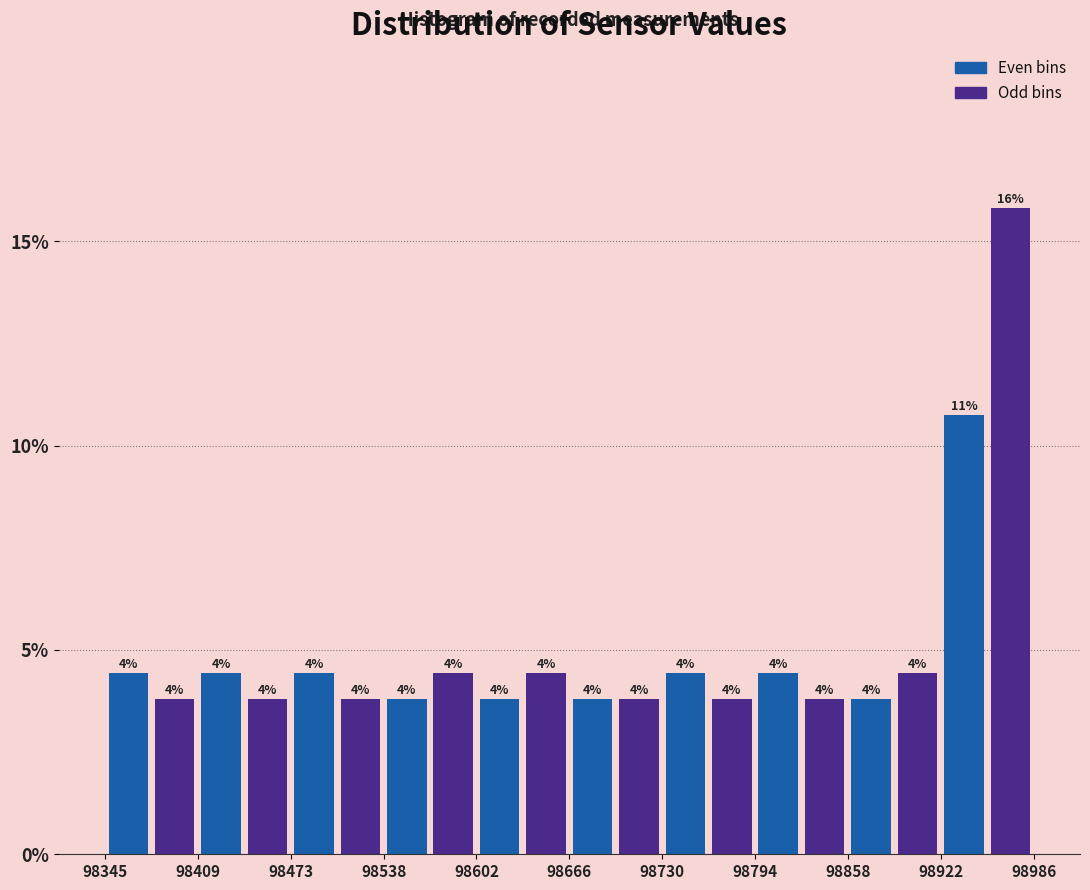

Around what value on the x-axis is the tallest bar? Give the approximate position of its centre, as read against the axis.

98970